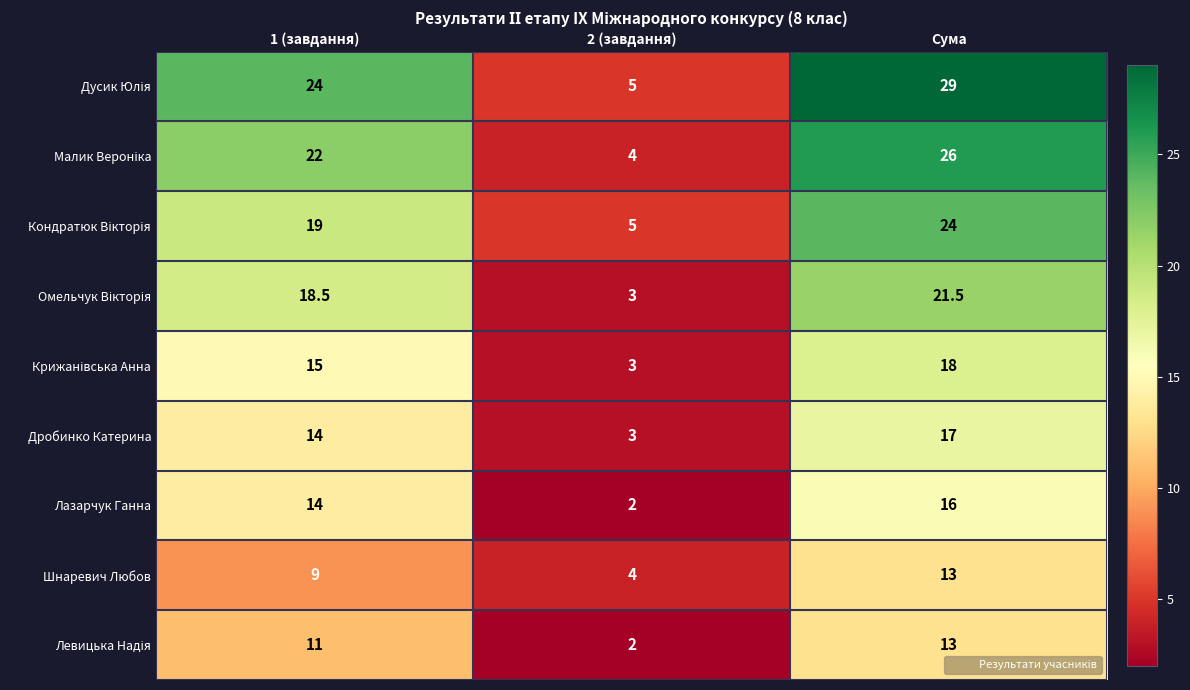

At which category does the chart reach its peak across all series?

Сума